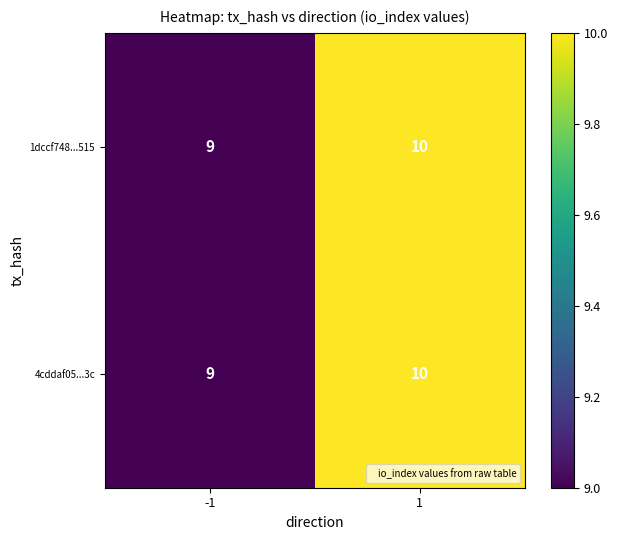

What is the average value of the 4cddaf05...3c series?

10